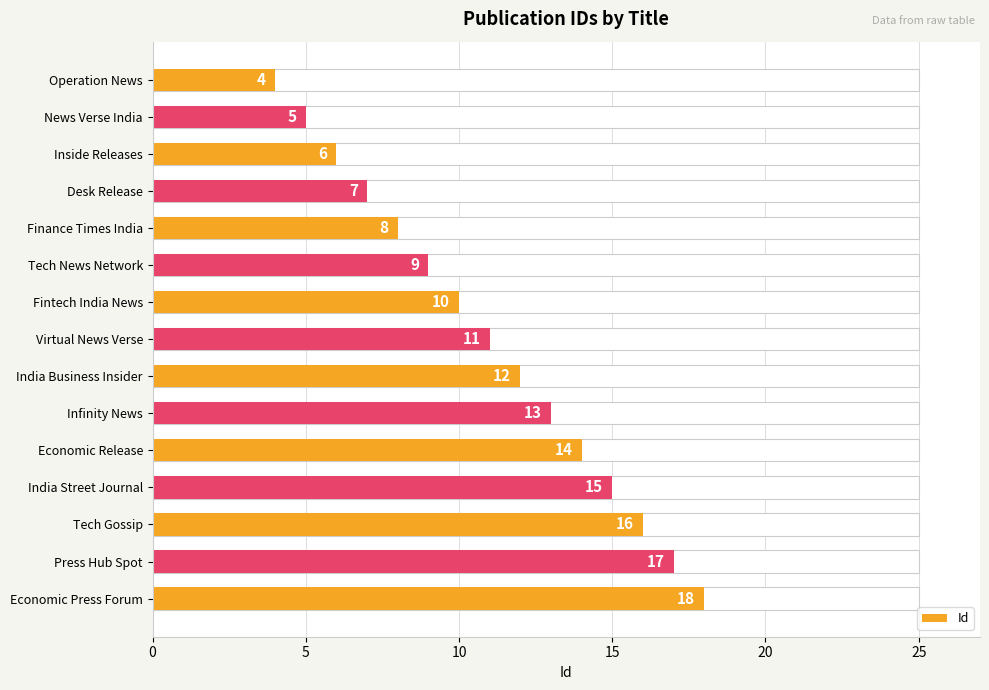

True or false: the data shows 7 at Desk Release.

True